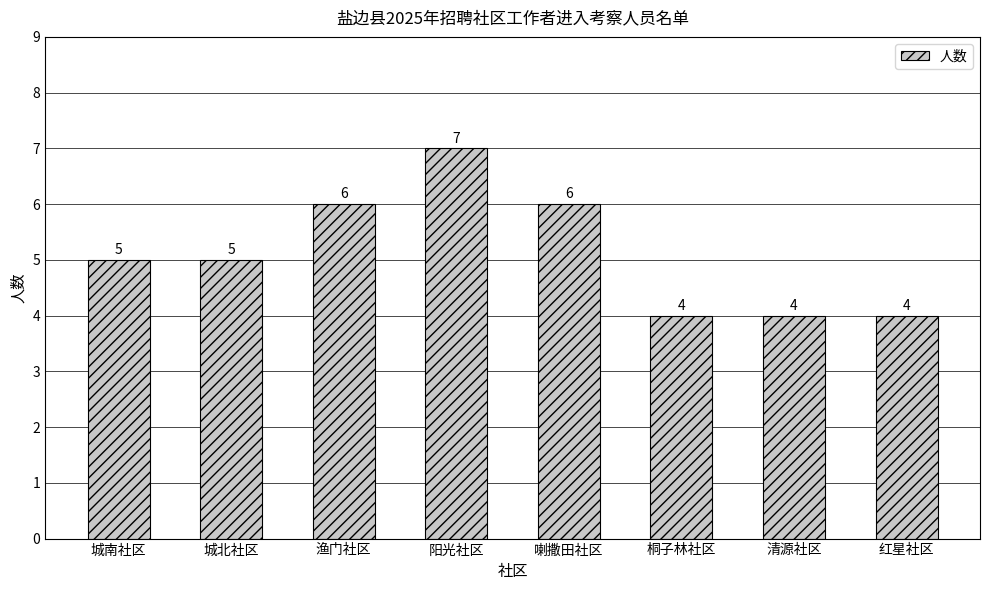

What is the label of the 6th bar from the left?

桐子林社区